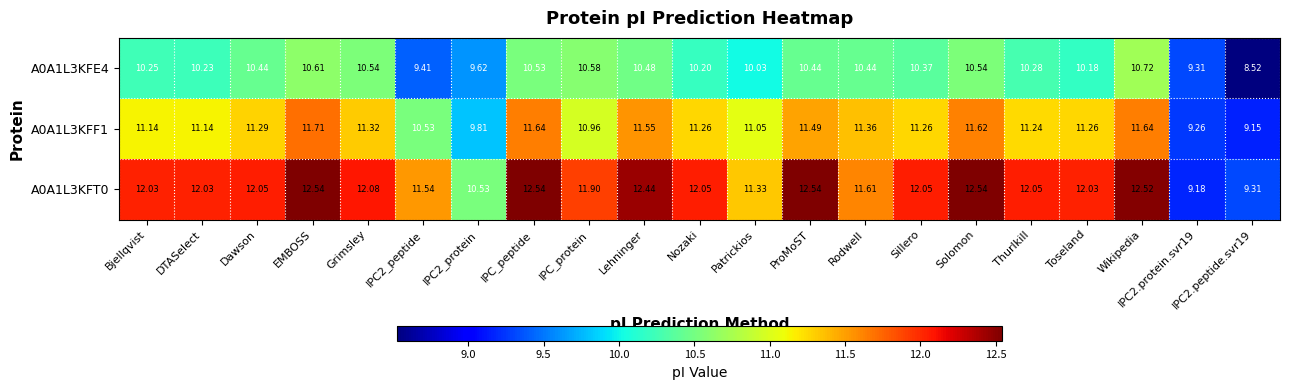

At which label does A0A1L3KFF1 reach its peak?

EMBOSS